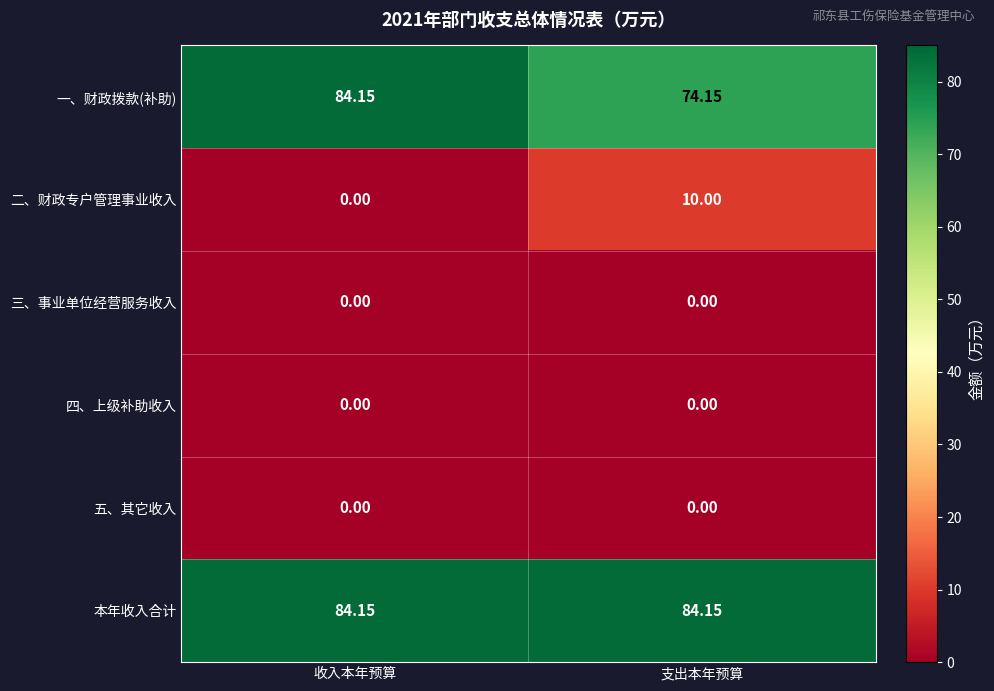

What is the total value across all series at 支出本年预算?

168.3